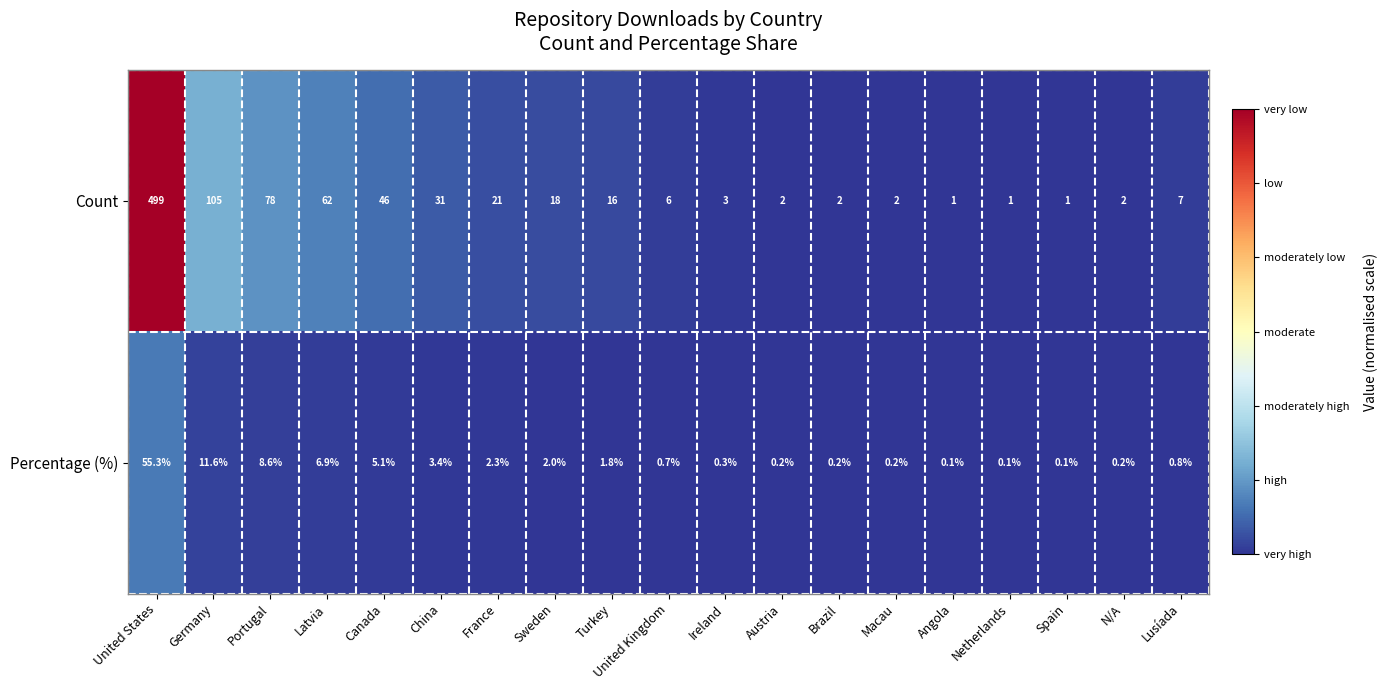

What is the highest value of the Percentage (%) series?

55.3